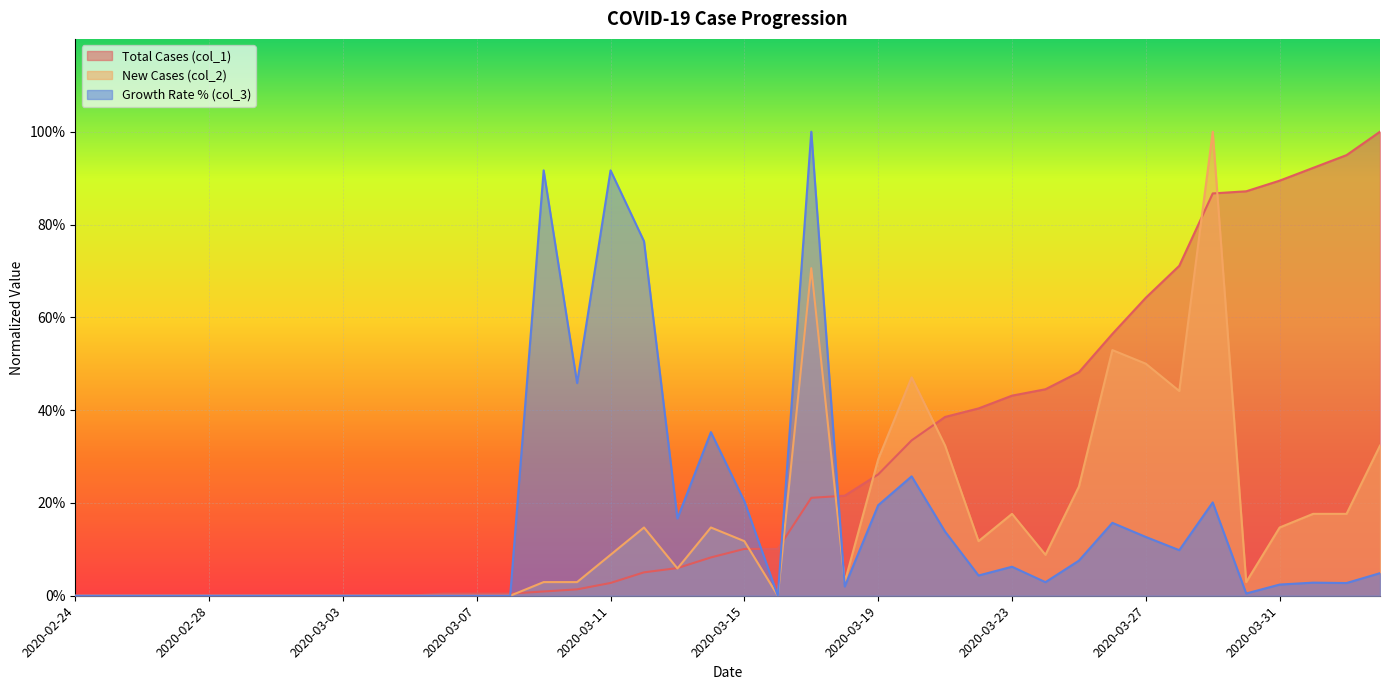

How many lines are shown in the chart?

3